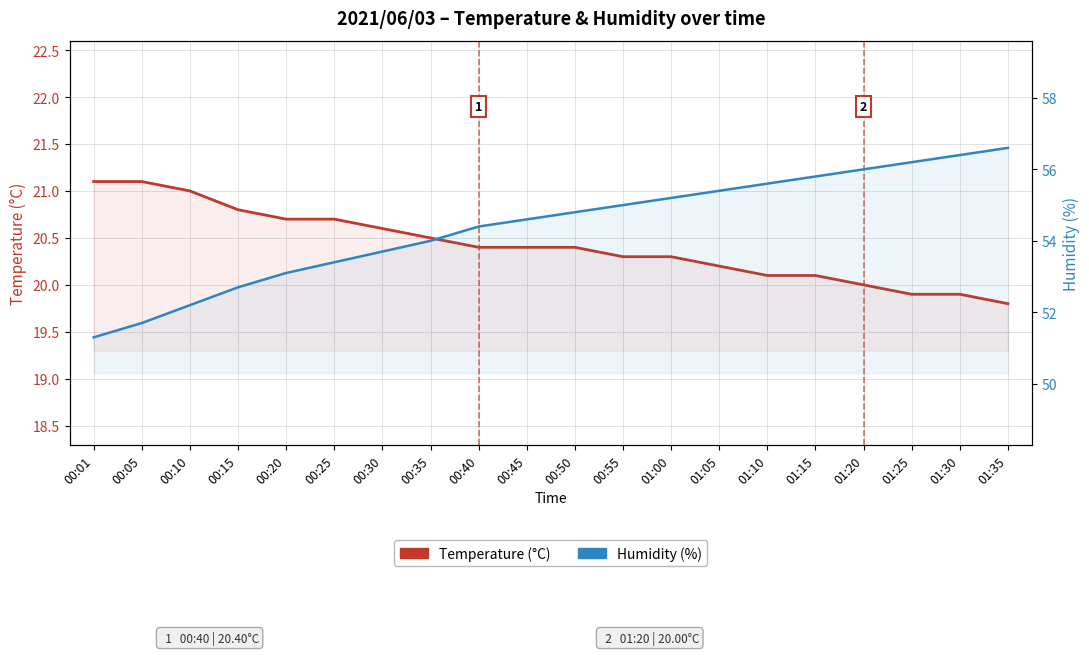

True or false: Temperature (°C) and Humidity (%) cross at least once.

False